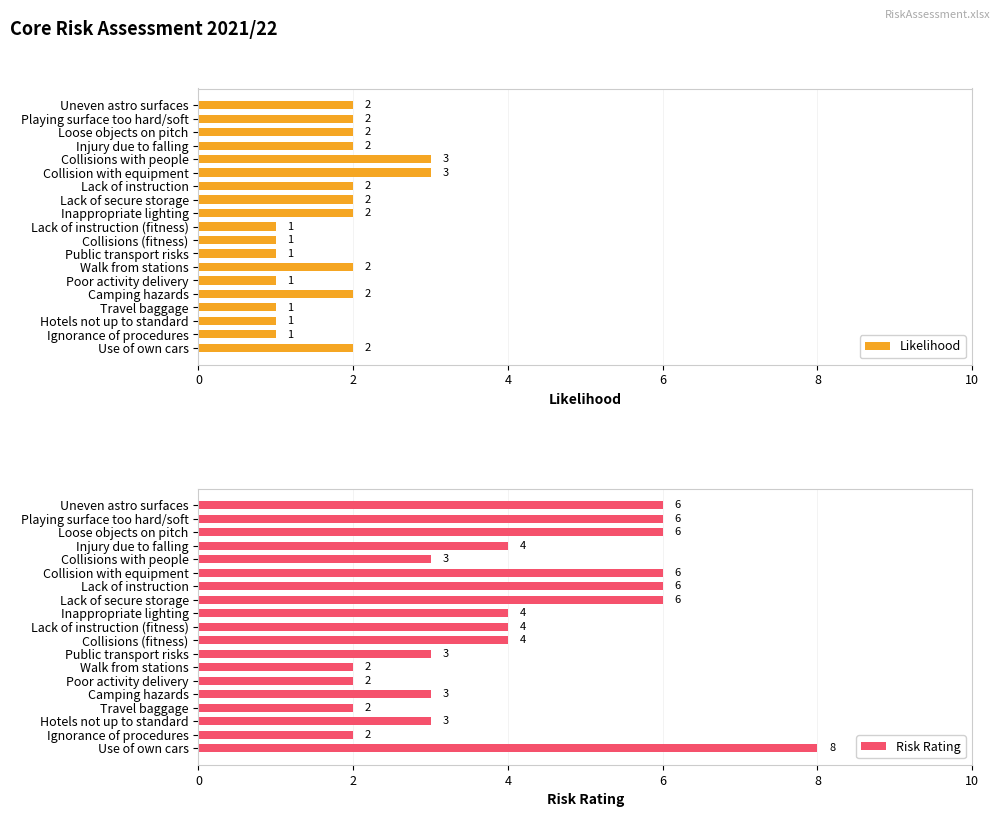

What is the value of the Likelihood bar at the 15th from the left?

2